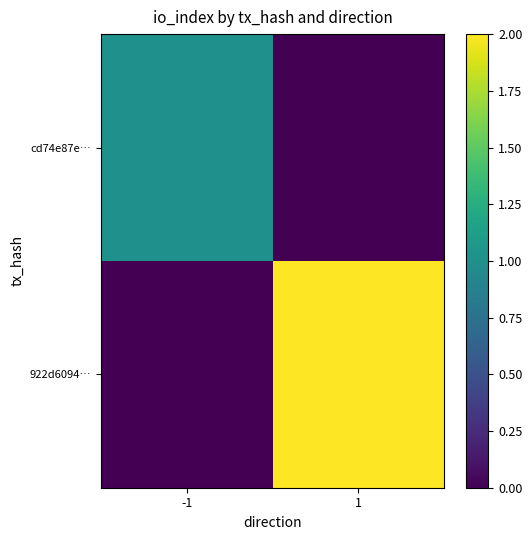

How many distinct data groups are displayed?

2